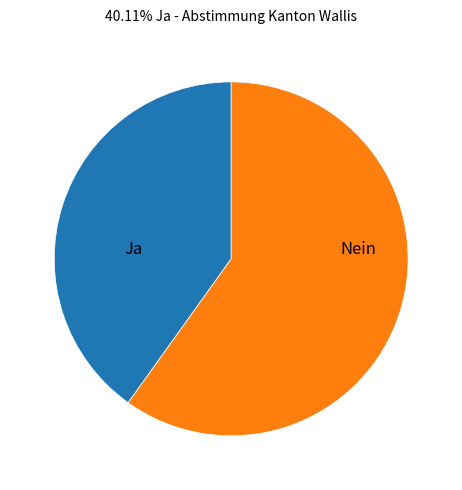

Is there a majority slice in this chart?

Yes